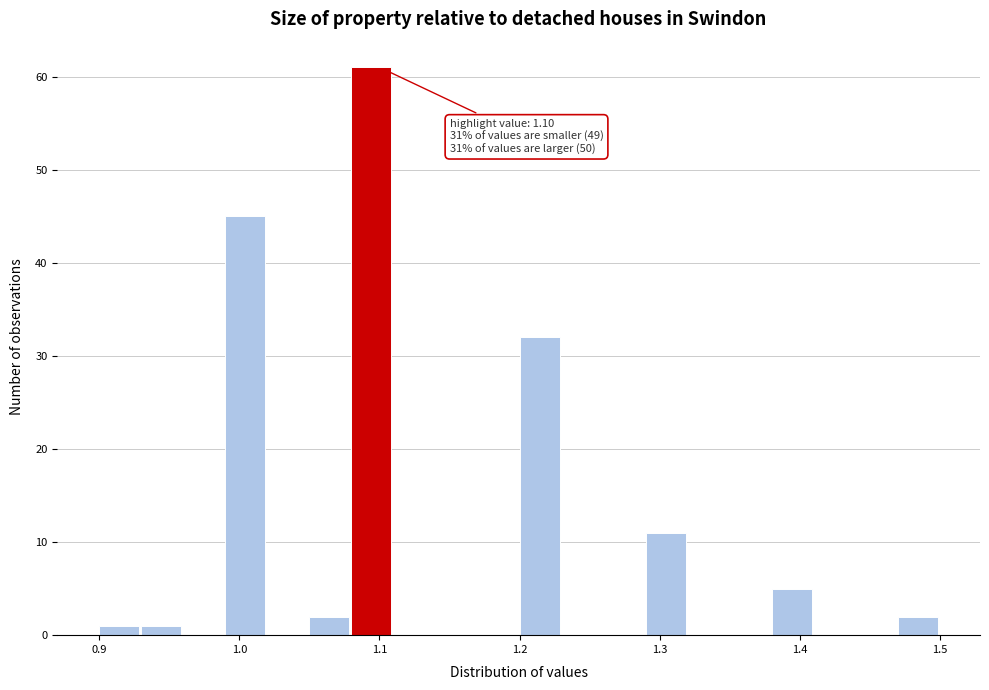

Read against the x-axis, roughly where is the centre of the tallest bar?

1.09